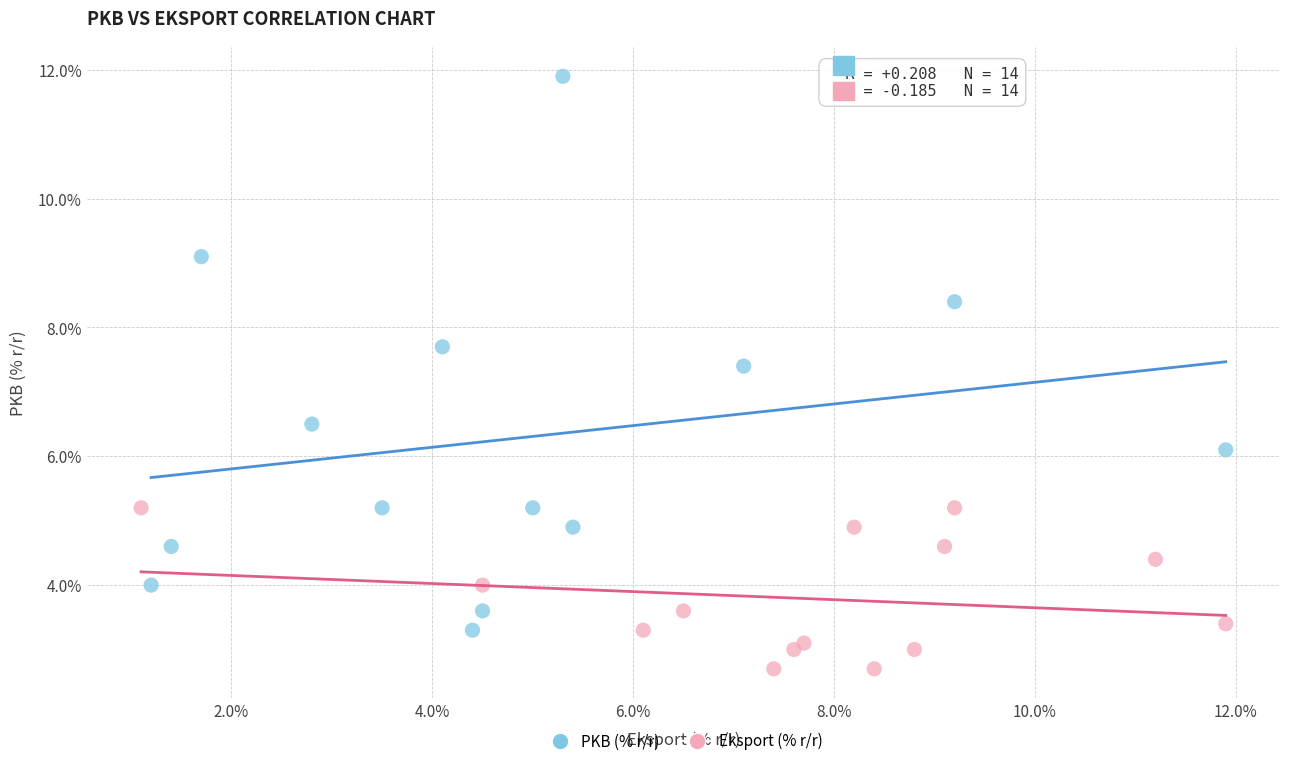

Which series contains the lowest Y value?

Eksport (% r/r)